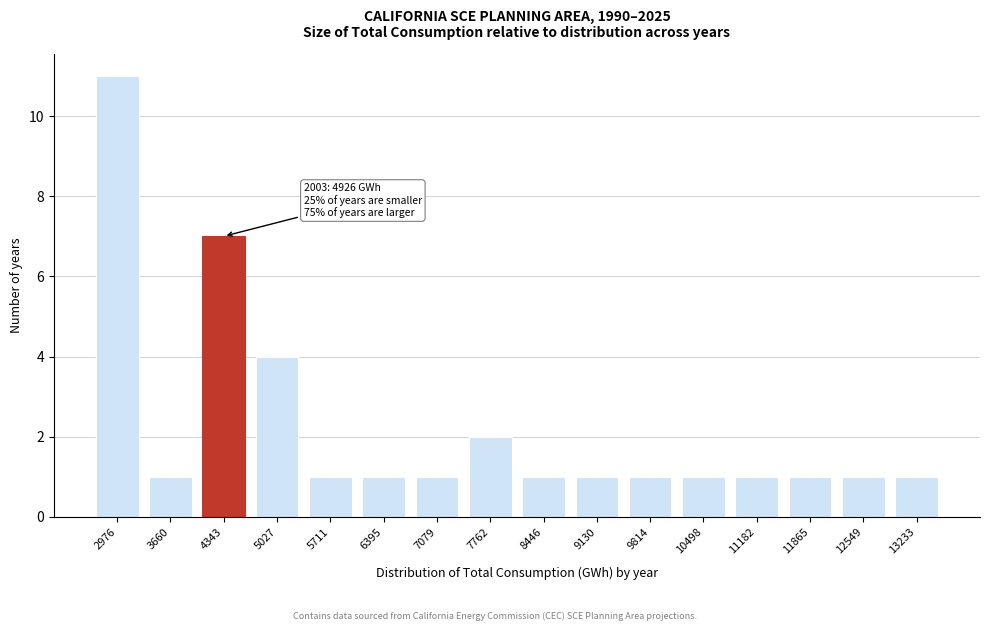

Reading left to right, what are all the values shown in this chart?

2976=11	3660=1	4343=7	5027=4	5711=1	6395=1	7079=1	7762=2	8446=1	9130=1	9814=1	10498=1	11182=1	11865=1	12549=1	13233=1